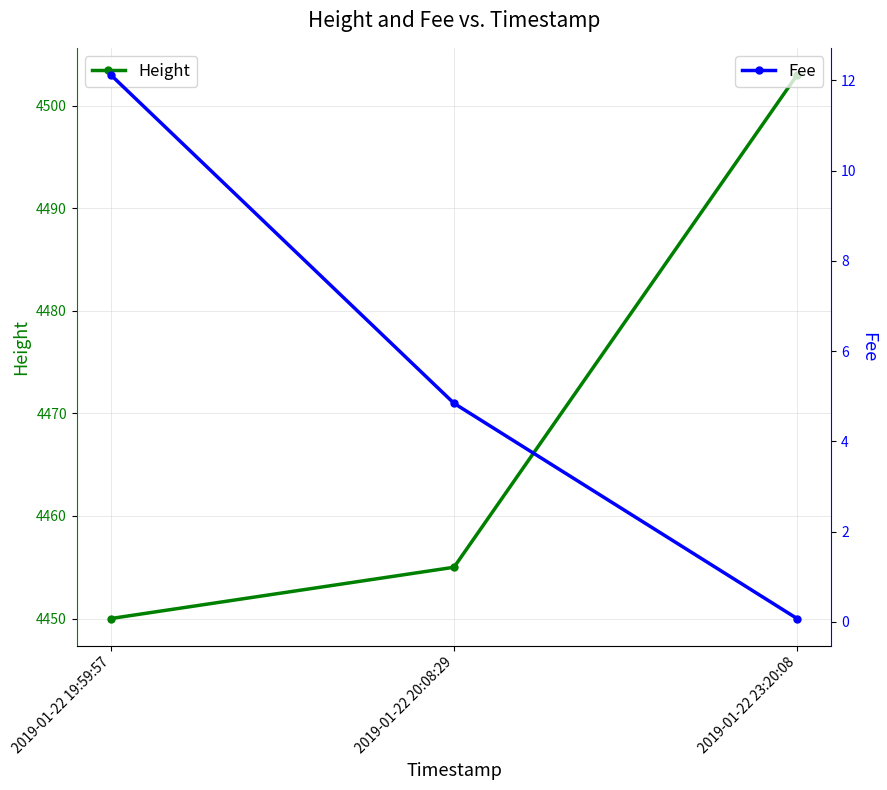

Rank the series at 2019-01-22 23:20:08 from highest to lowest value.

Height, Fee